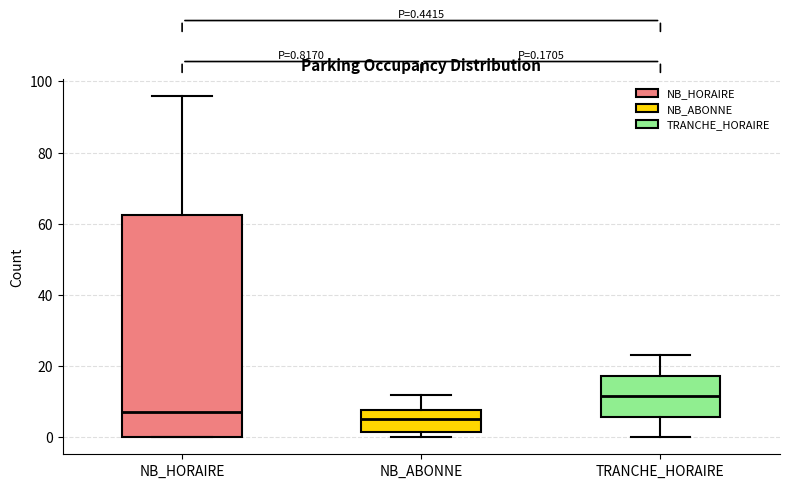

Comparing the boxes themselves (not the whiskers), which one is the tallest?

NB_HORAIRE